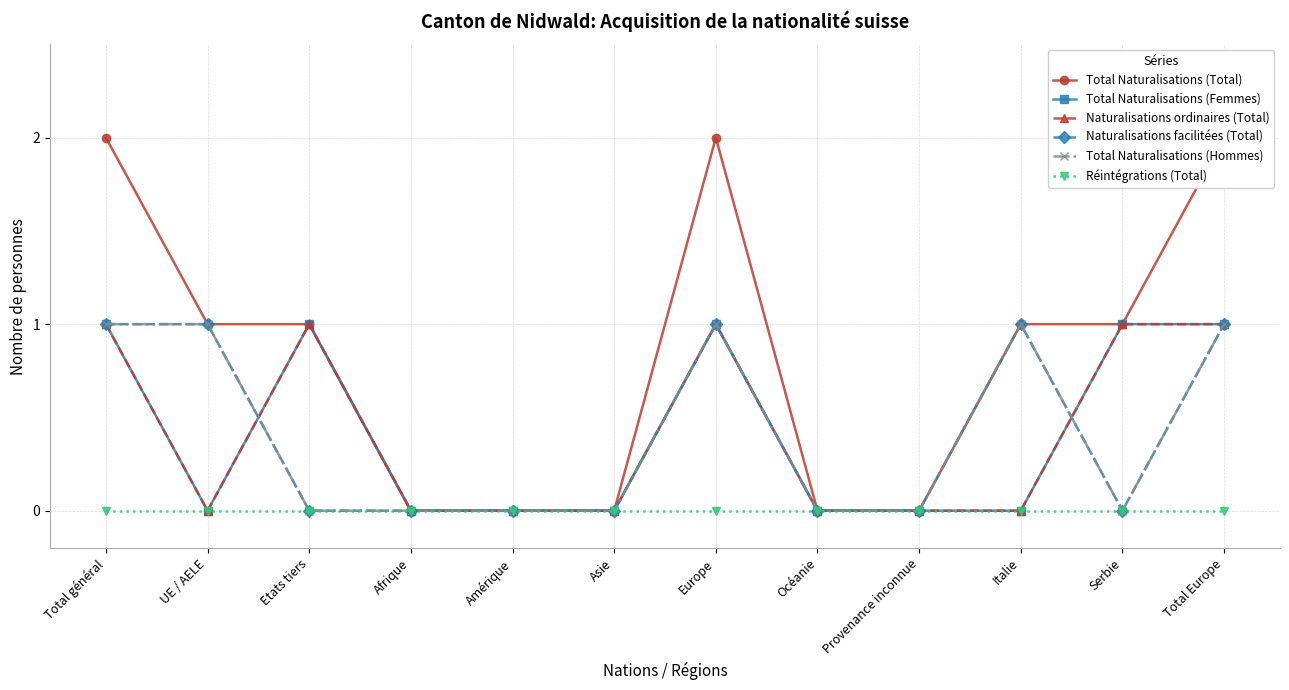

Is this an area chart (filled region under the line)?

No